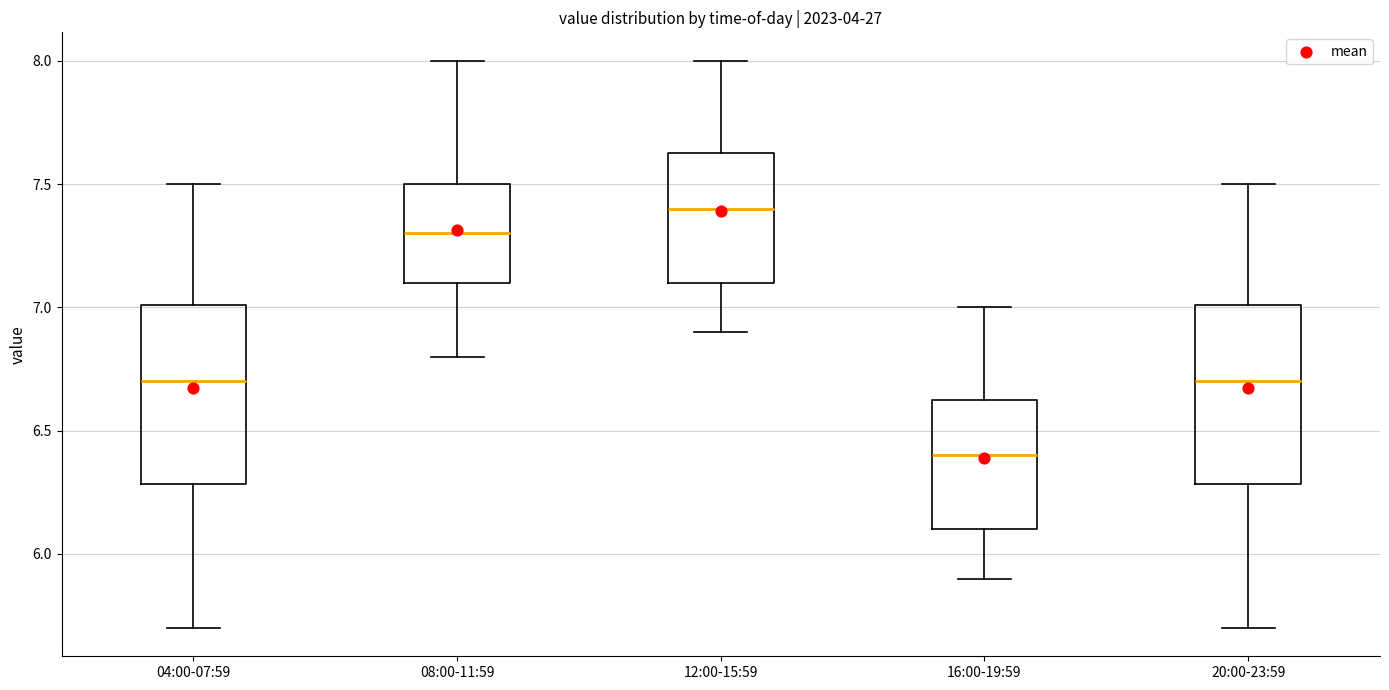

Which box's median line is the highest?

12:00-15:59